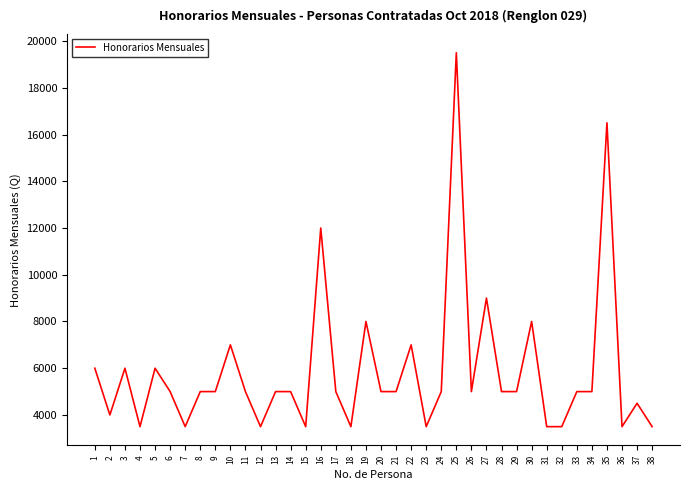

Where is the first local maximum?

3